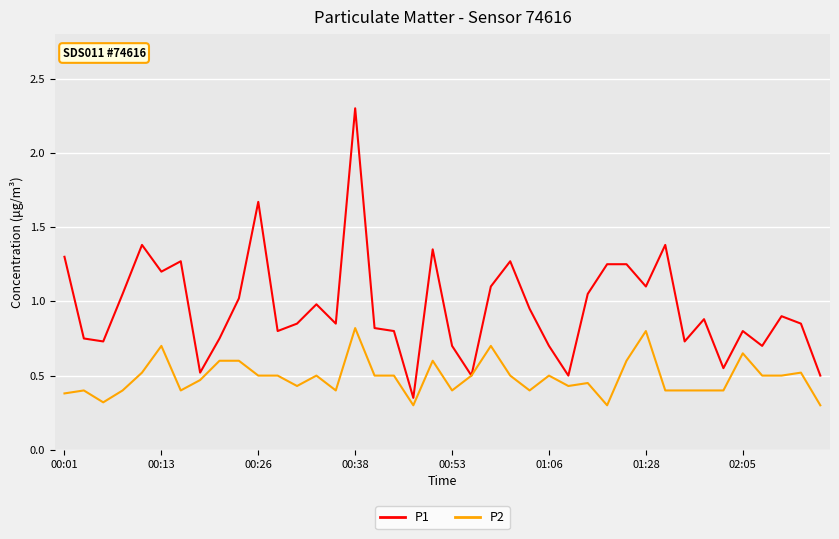

Which series has the largest range (max minus min)?

P1